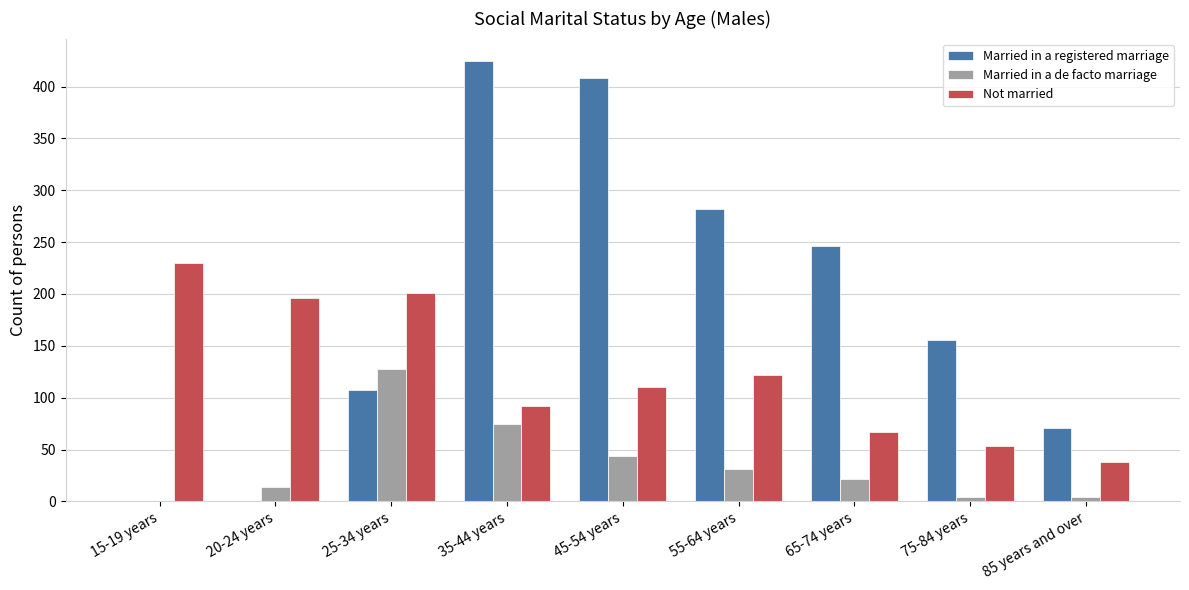

The Married in a registered marriage series shows 59 at 25-34 years. True or false?

False